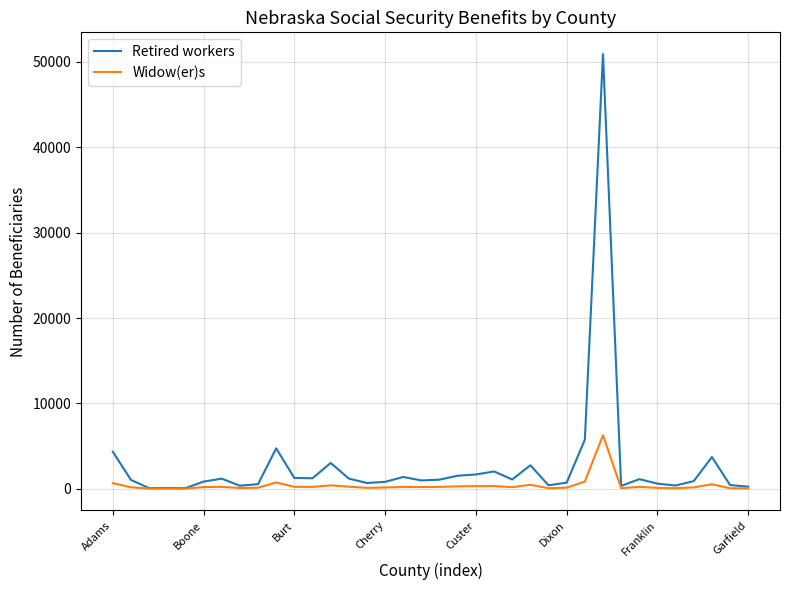

Which series has the widest spread of values?

Retired workers